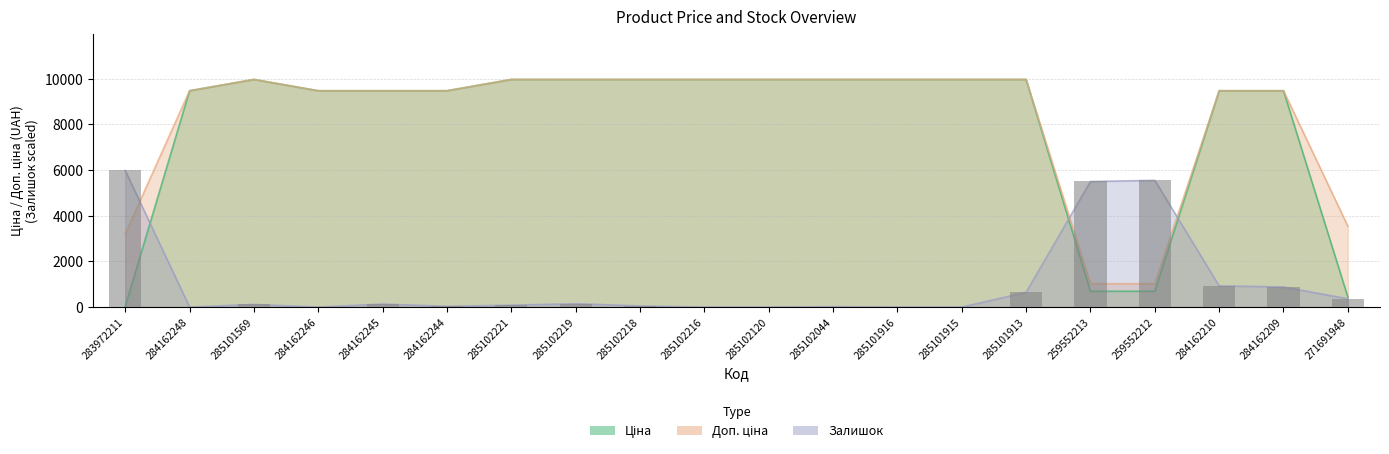

What are all the series names shown in the legend?

Ціна, Доп. ціна, Залишок